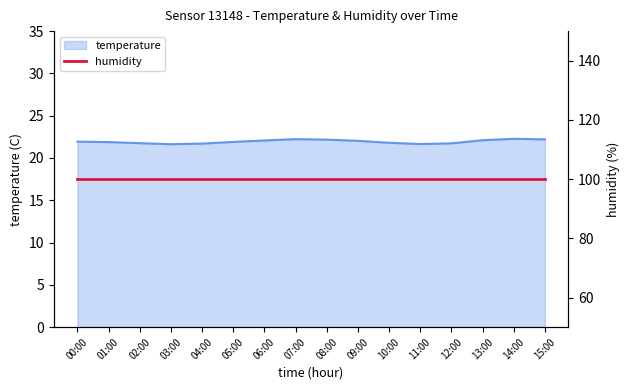

Which category has the lowest value across all series?

03:00